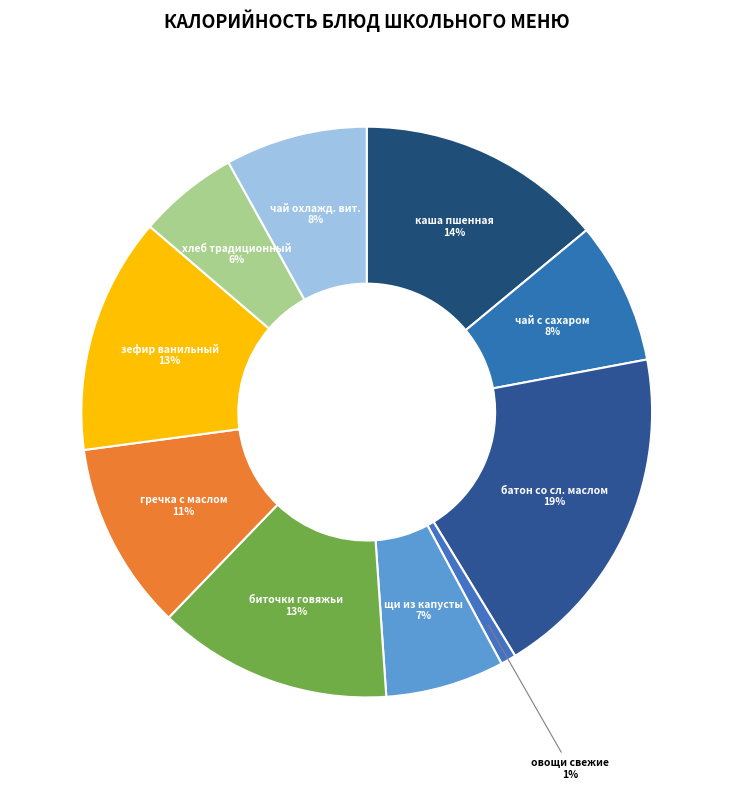

The гречка с маслом slice represents 11% of the pie. True or false?

True